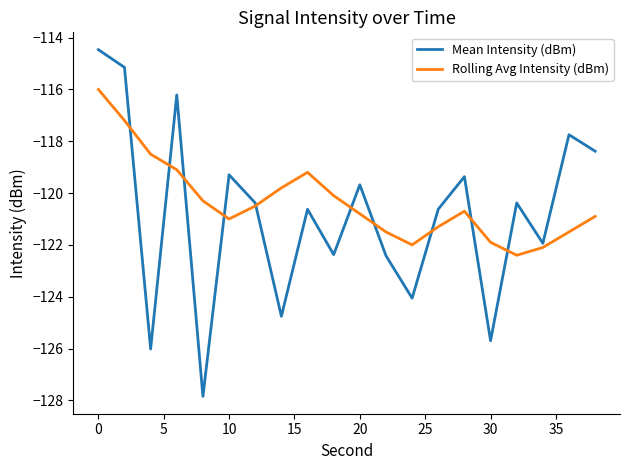

List the series in order of their peak value, highest first.

Mean Intensity (dBm), Rolling Avg Intensity (dBm)